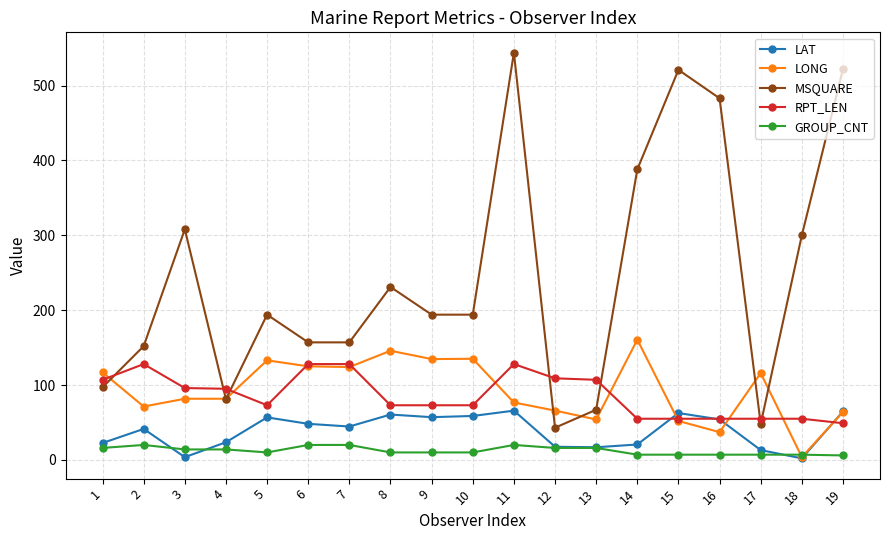

True or false: MSQUARE has more than 0 points higher than both neighbors.

True